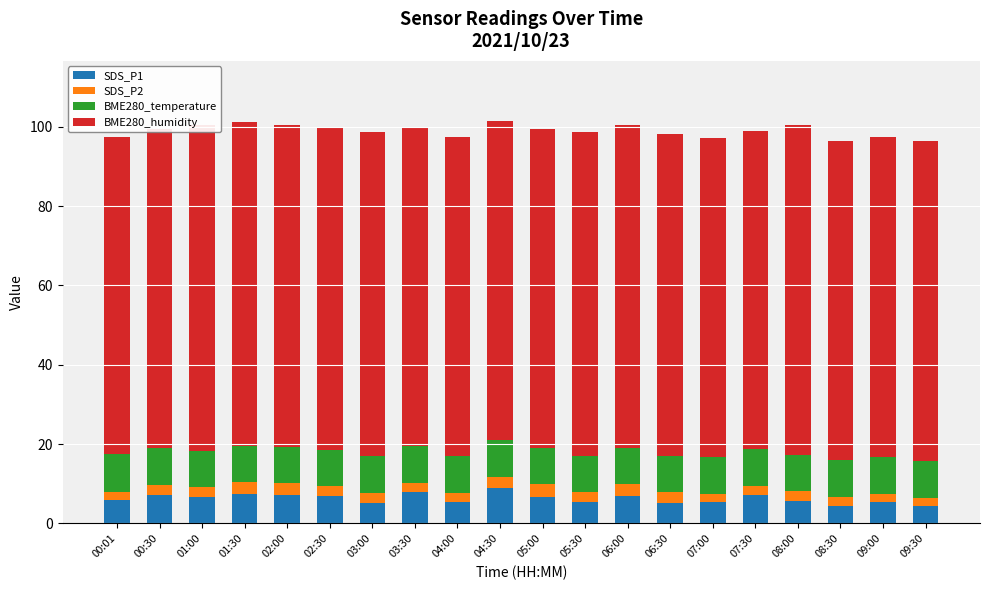

What is the sum of all SDS_P1 values?

125.1